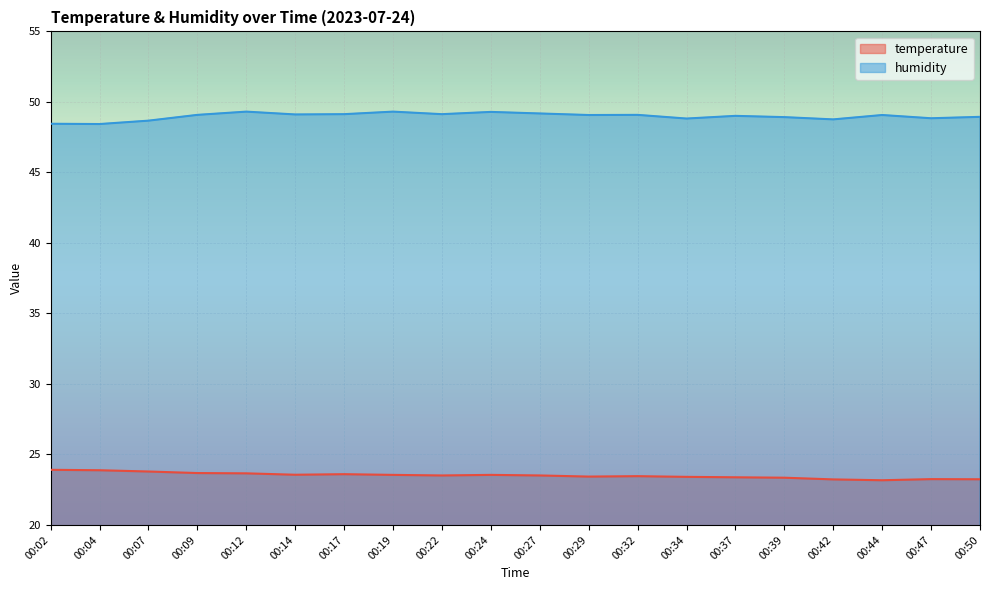

Between 00:17 and 00:24, which is larger?

00:17